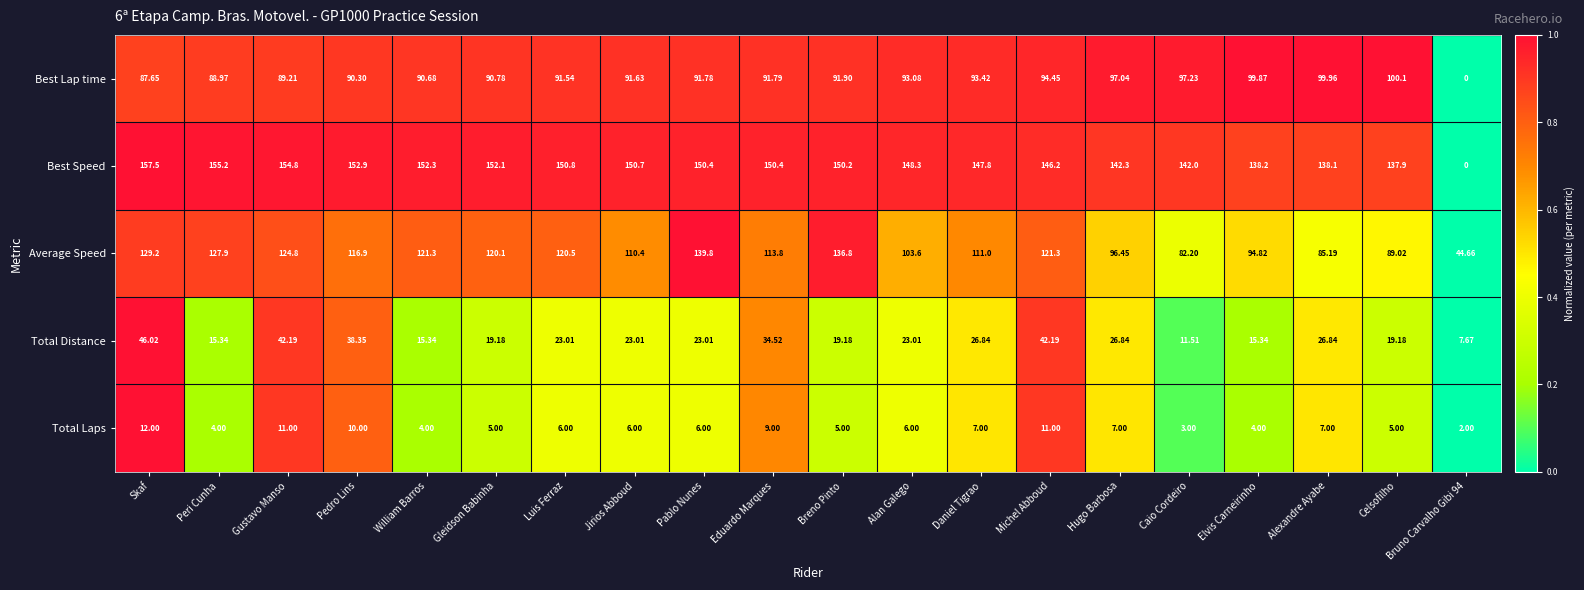

Which category has the highest value across all series?

Skaf